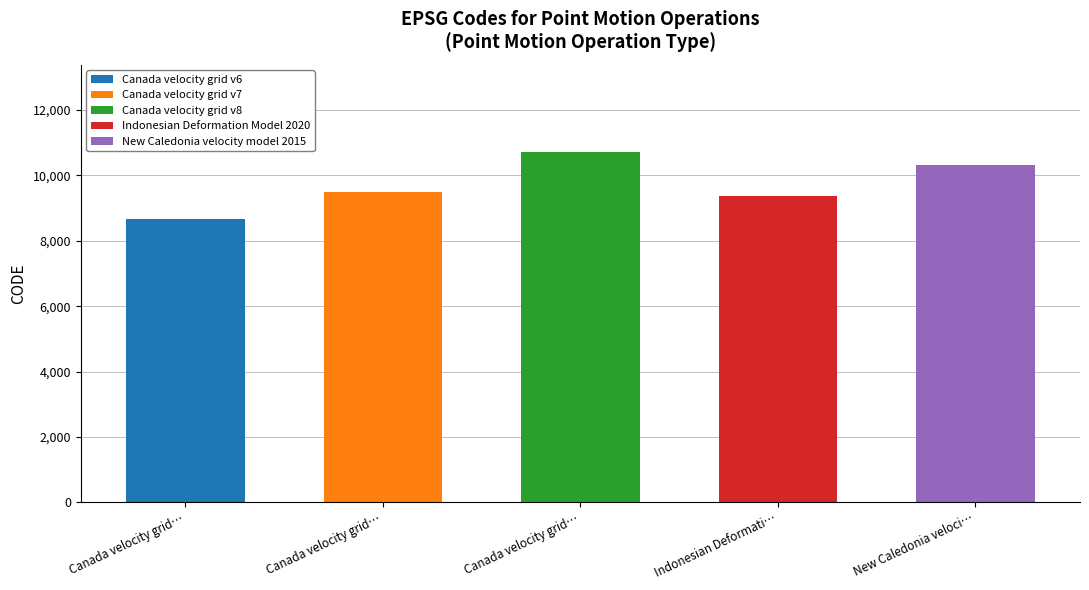

What is the greatest value displayed?

10707